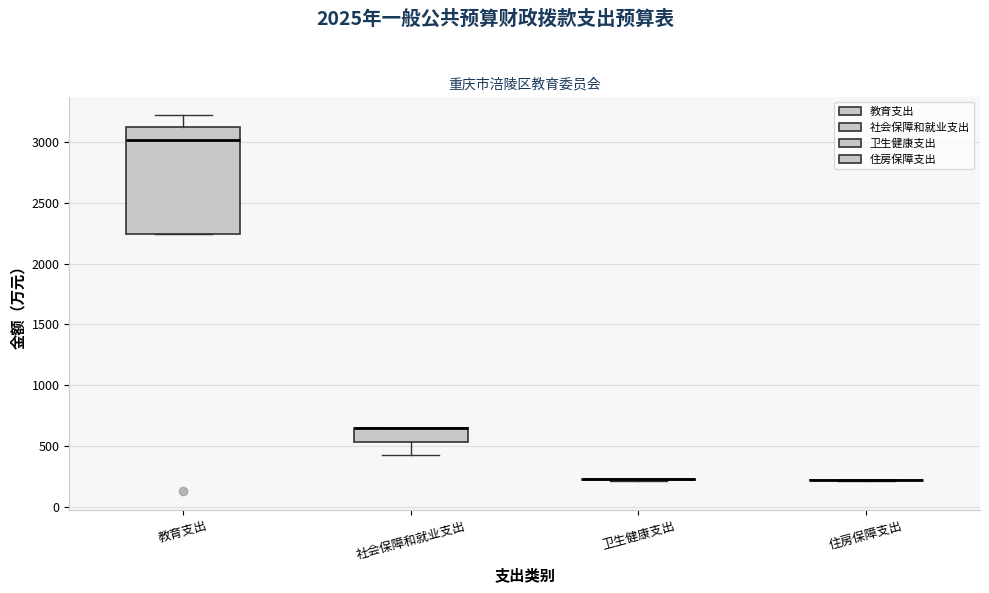

Reading left to right, read every box against the y-axis: the position of its median line, the range the box covers, and the ends of its whiskers. The values are not printed on the chart, so give them approximately, as read against the axis.

教育支出: median 3000, box 2250 to 3150, whiskers 2250 to 3200
社会保障和就业支出: median 650 (drawn on the box's upper edge), box 550 to 650, whiskers 400 to 650
卫生健康支出: box collapsed to a line at 250, whiskers 200 to 250
住房保障支出: box collapsed to a line at 200, whiskers 200 to 200